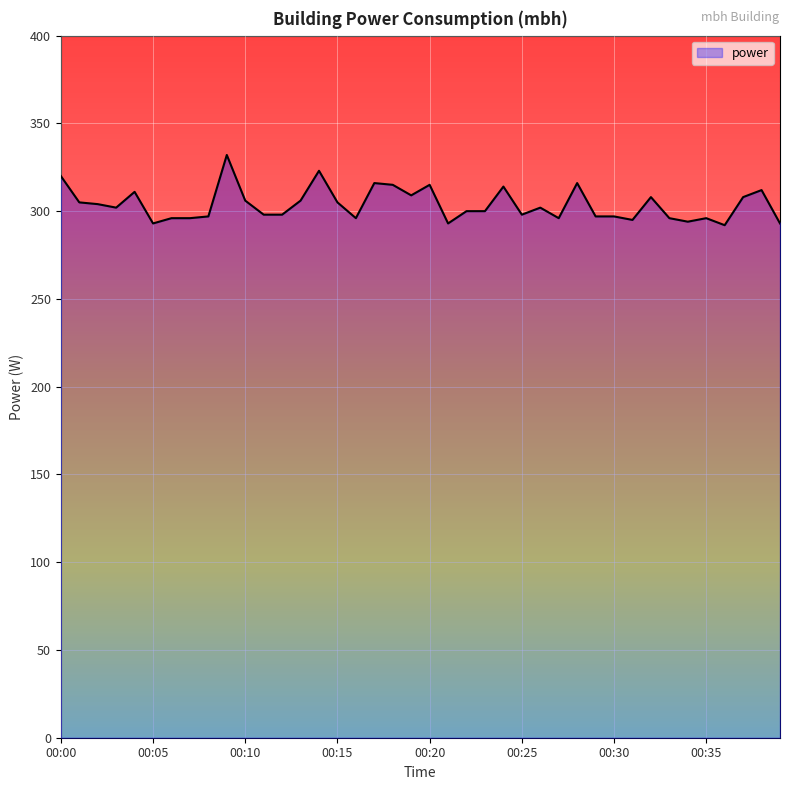

What is the greatest value displayed?

332